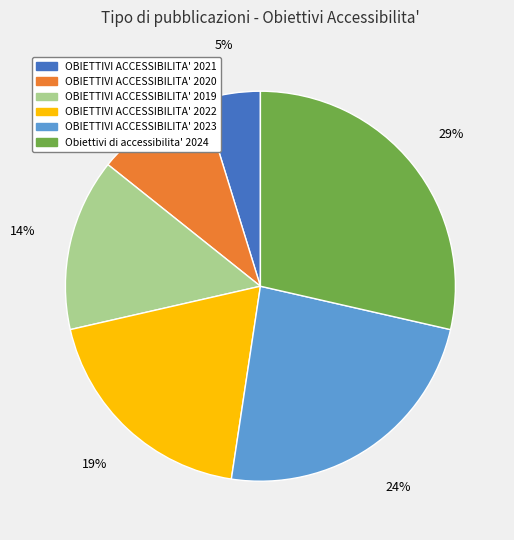

Which has a higher value, OBIETTIVI ACCESSIBILITA' 2021 or Obiettivi di accessibilita' 2024?

Obiettivi di accessibilita' 2024